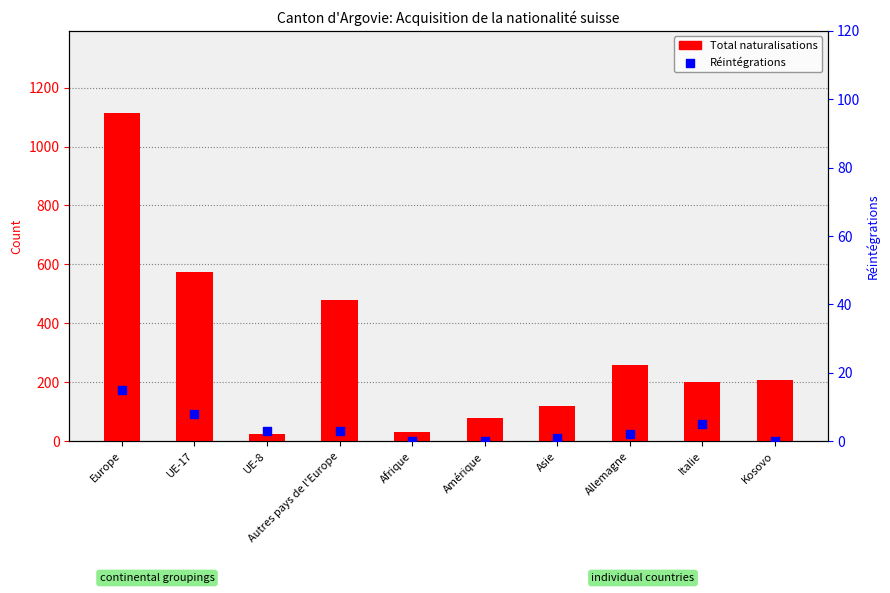

Is the value of Réintégrations at UE-8 greater than the value of Total naturalisations at Autres pays de l'Europe?

No